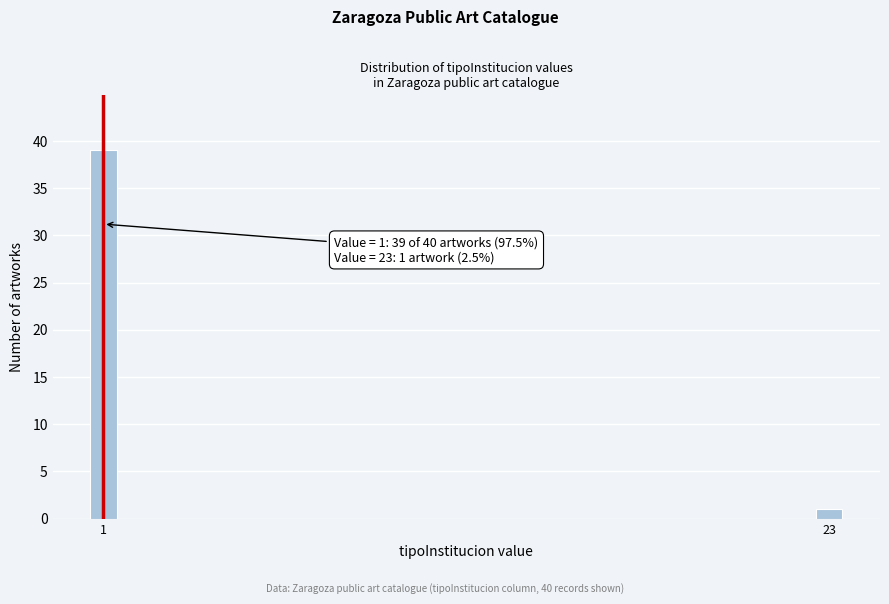

Reading left to right, transcribe all the data shown in this chart.

1=39	23=1